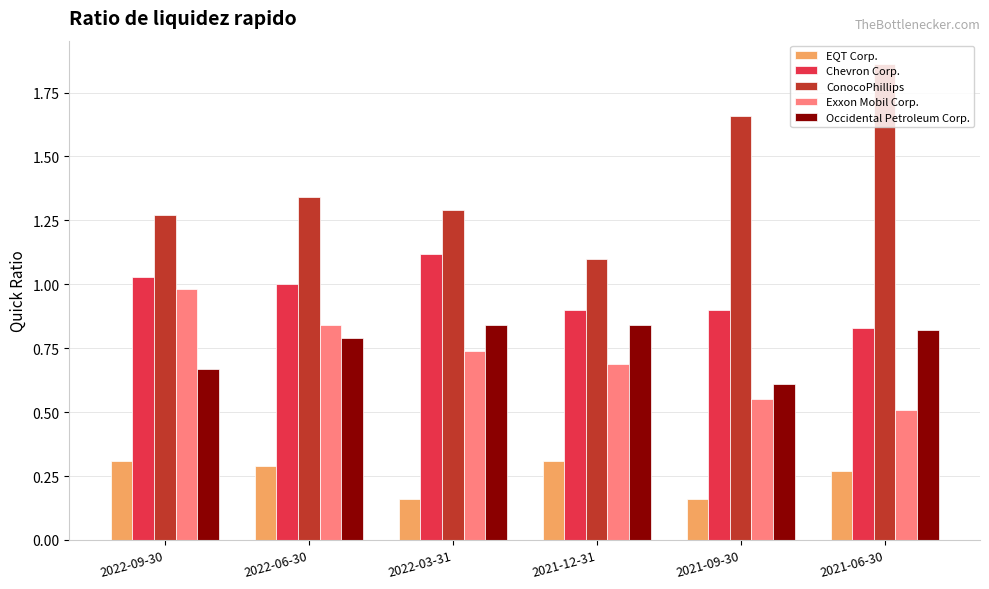

What is the sum of all Occidental Petroleum Corp. values?

4.6